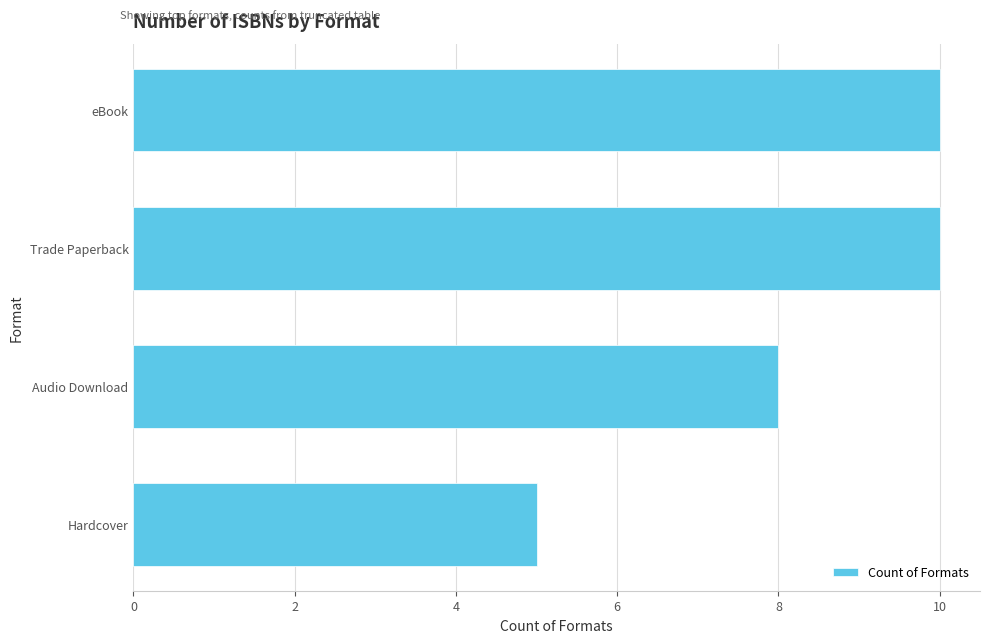

Reading bottom to top, list all the values displayed in this chart.

Hardcover=5	Audio Download=8	Trade Paperback=10	eBook=10